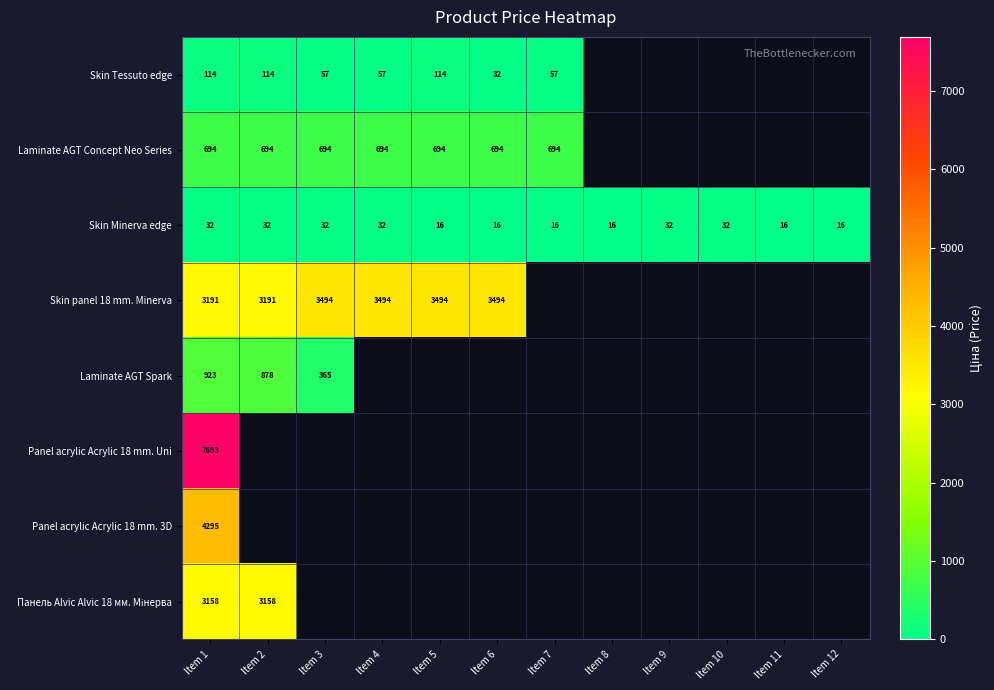

Which category has the lowest value across all series?

Item 5